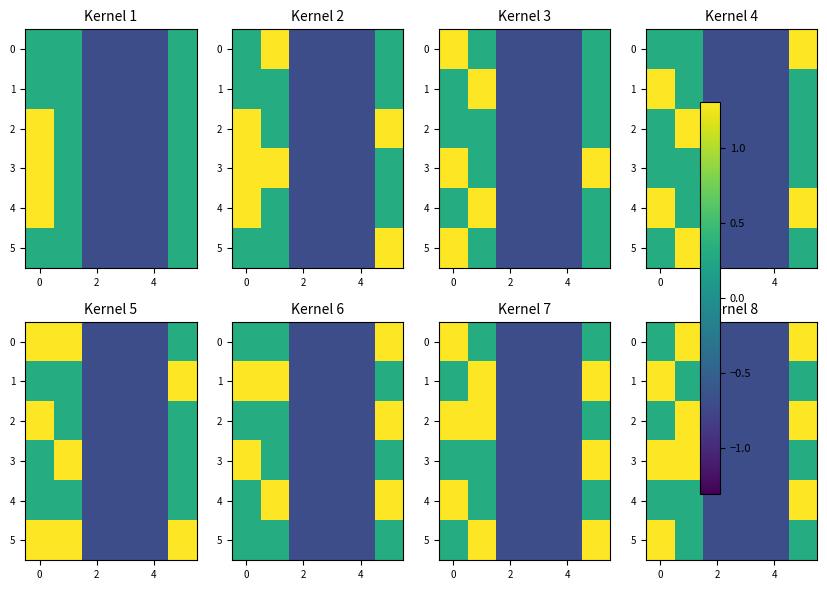

What is the difference between the second highest and minimum values in the 2 series?

2.0